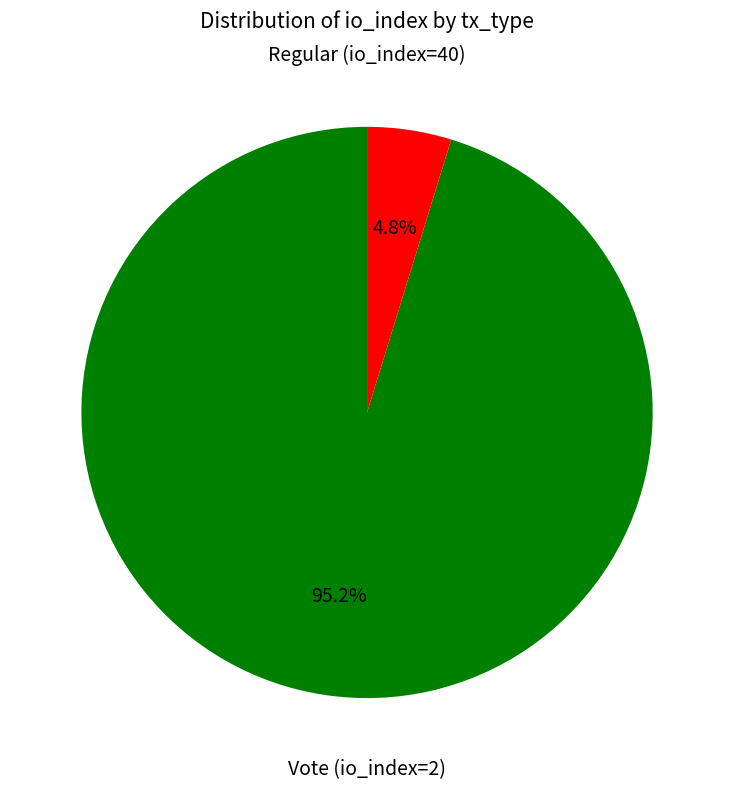

Is there a majority slice in this chart?

Yes